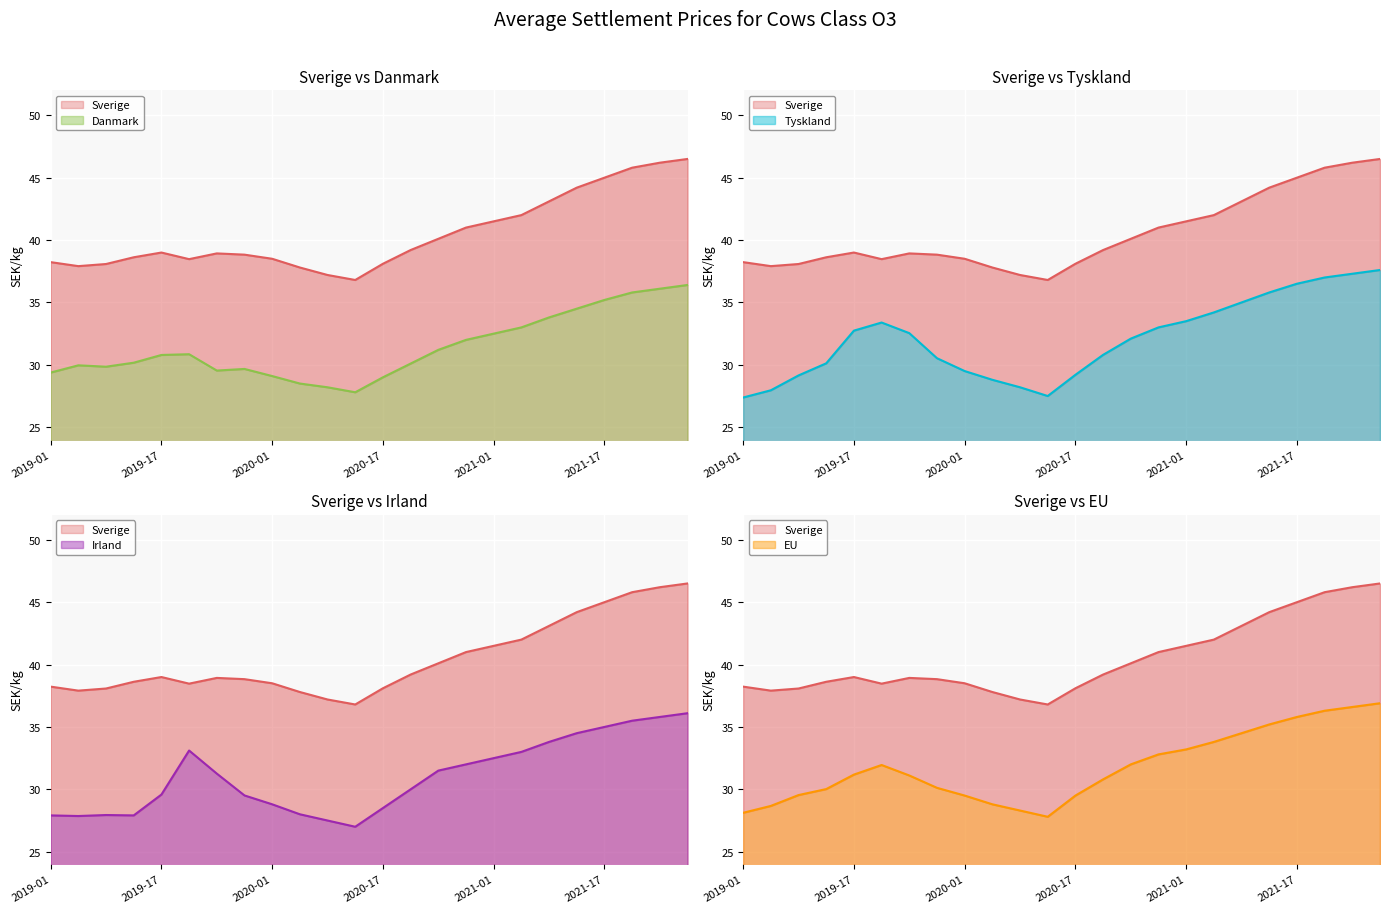

What is the label of the 5th point from the right?

2021-13